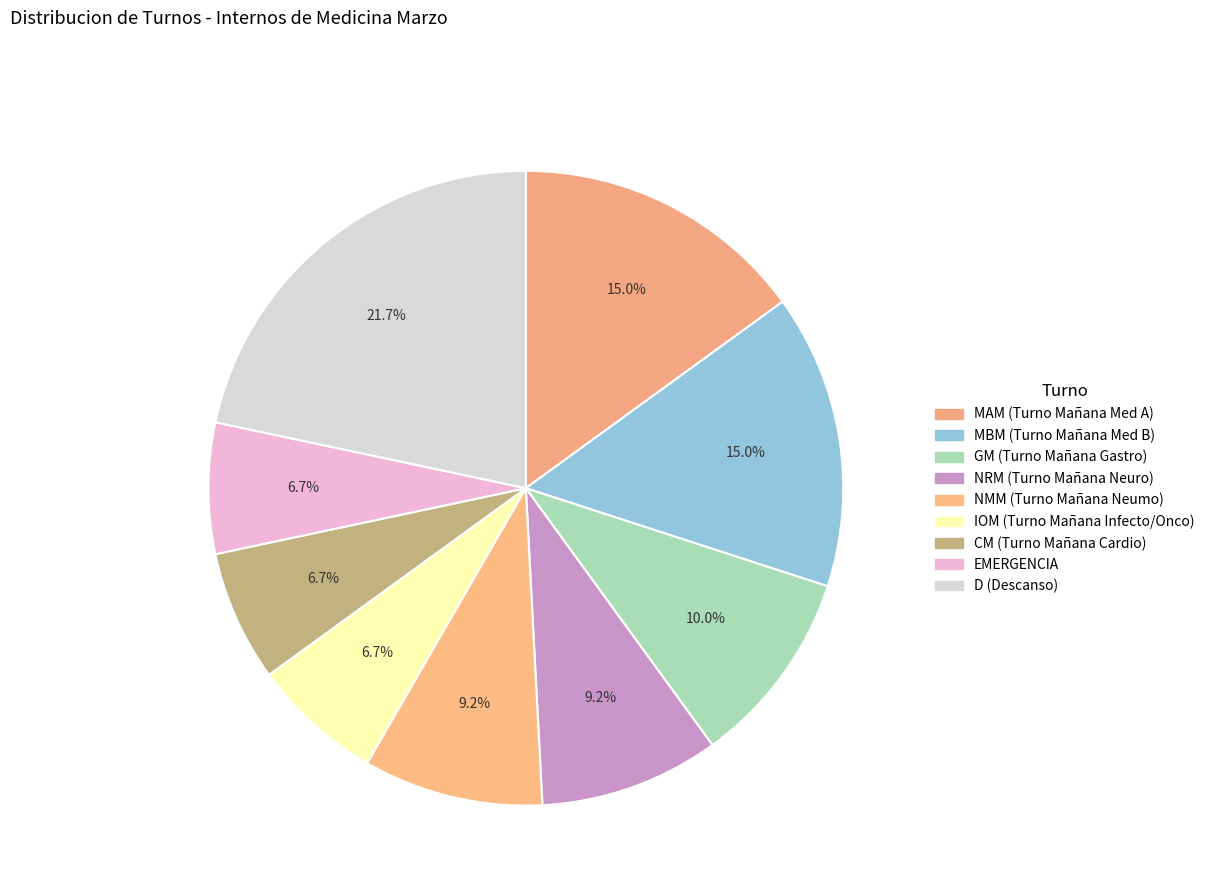

What percentage do CM (Turno Mañana Cardio) and MBM (Turno Mañana Med B) together represent?

21.7%